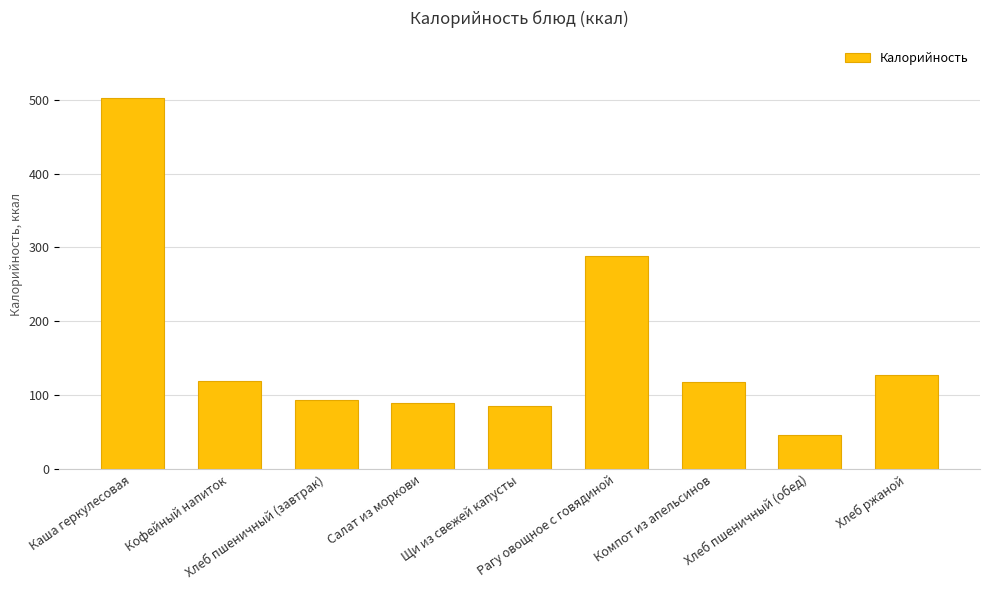

What is the value of the 5th bar from the left?

85.8